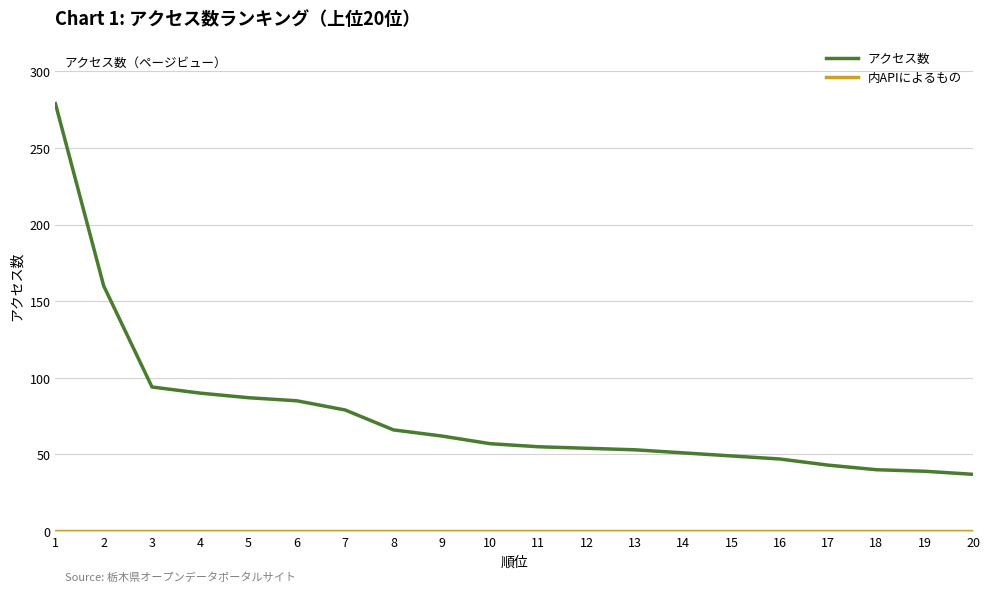

Which series has the largest range (max minus min)?

アクセス数